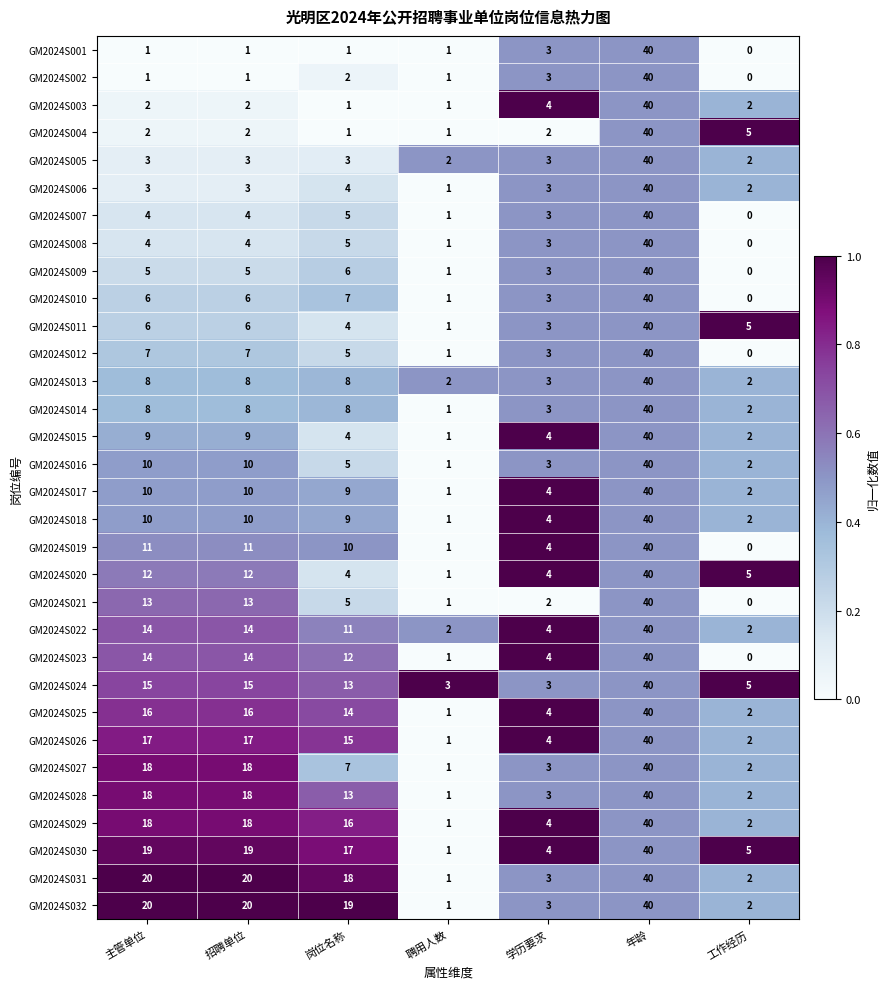

What is the difference between the GM2024S023 values at 工作经历 and 主管单位?

14